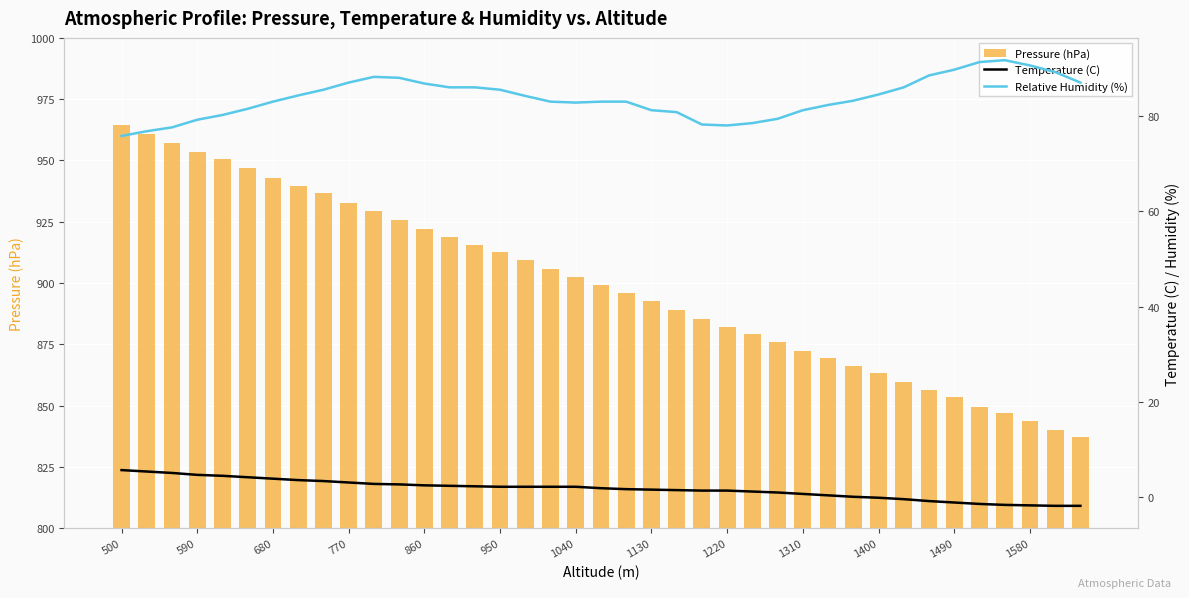

What are all the series names shown in the legend?

Pressure (hPa), Temperature (C), Relative Humidity (%)